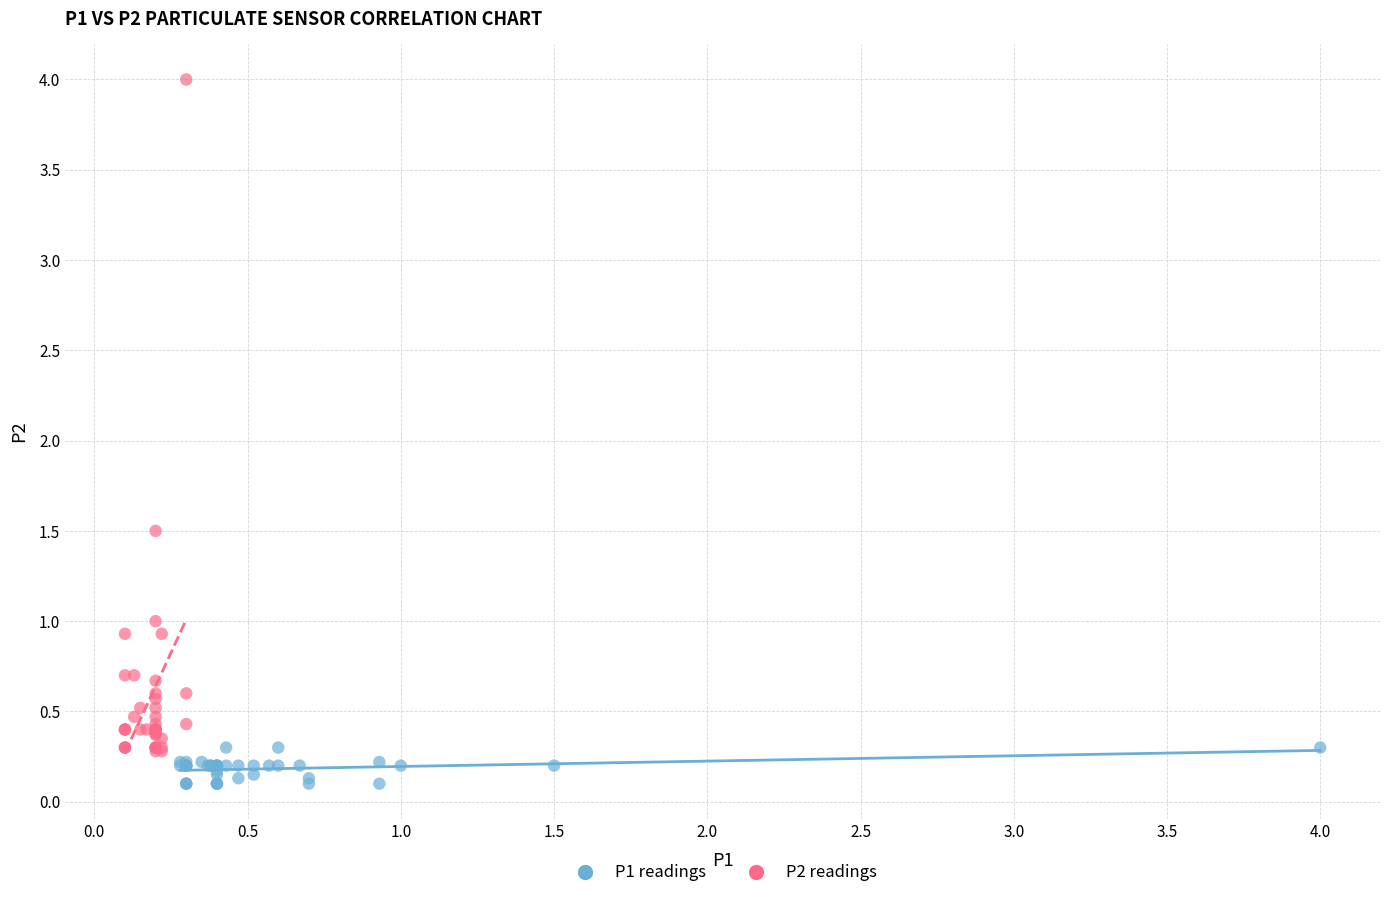

Which series has the largest Y range (max minus min)?

P2 readings